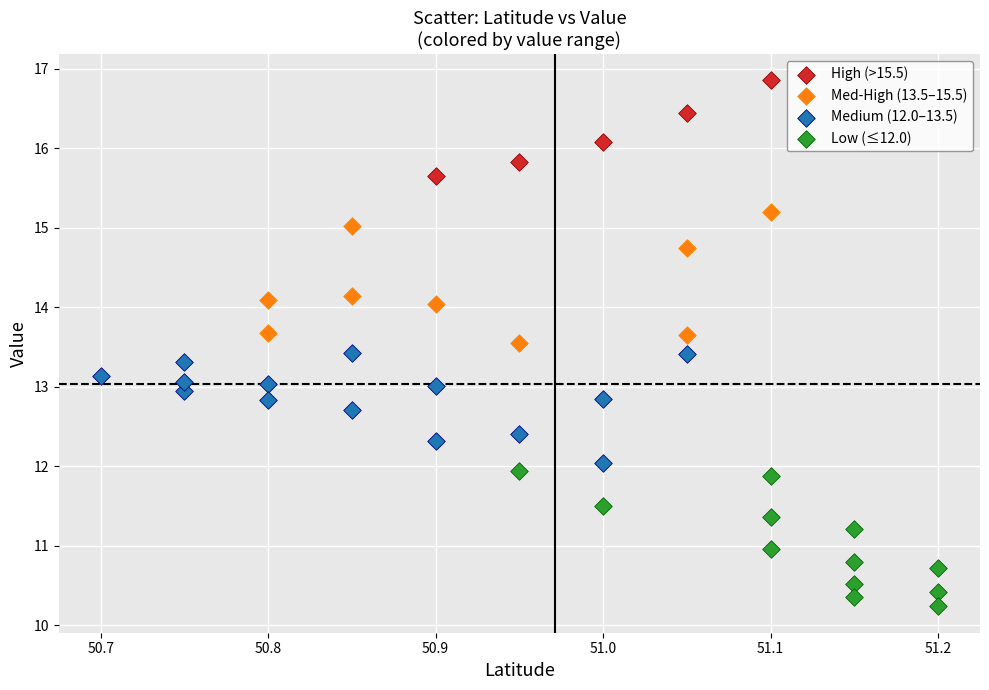

Which series reaches the minimum Y coordinate?

Low (≤12.0)